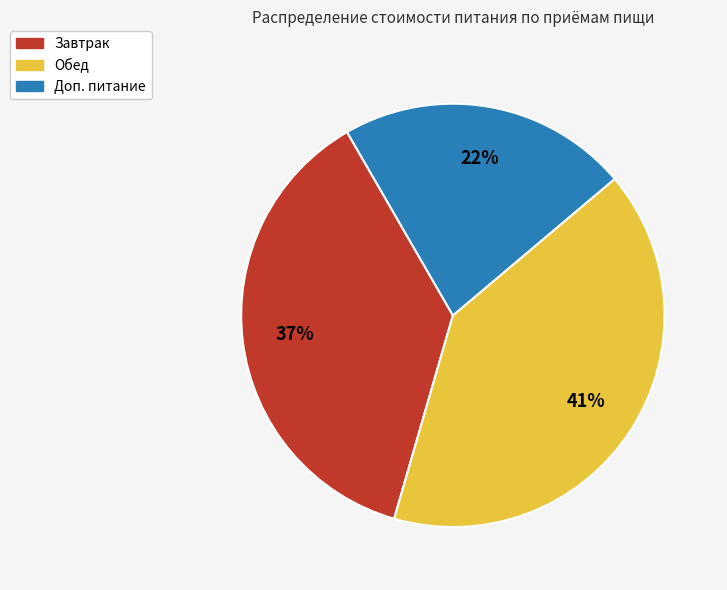

To the nearest percent, what is the combined percentage of Завтрак and Доп. питание?

59%